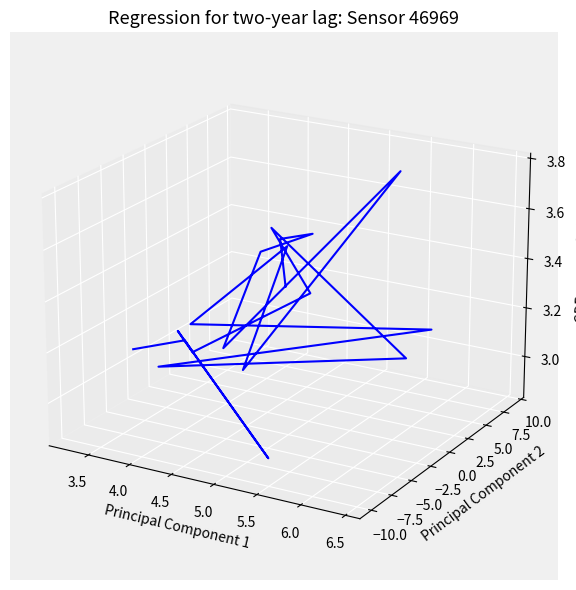

How many values are below zero?

12